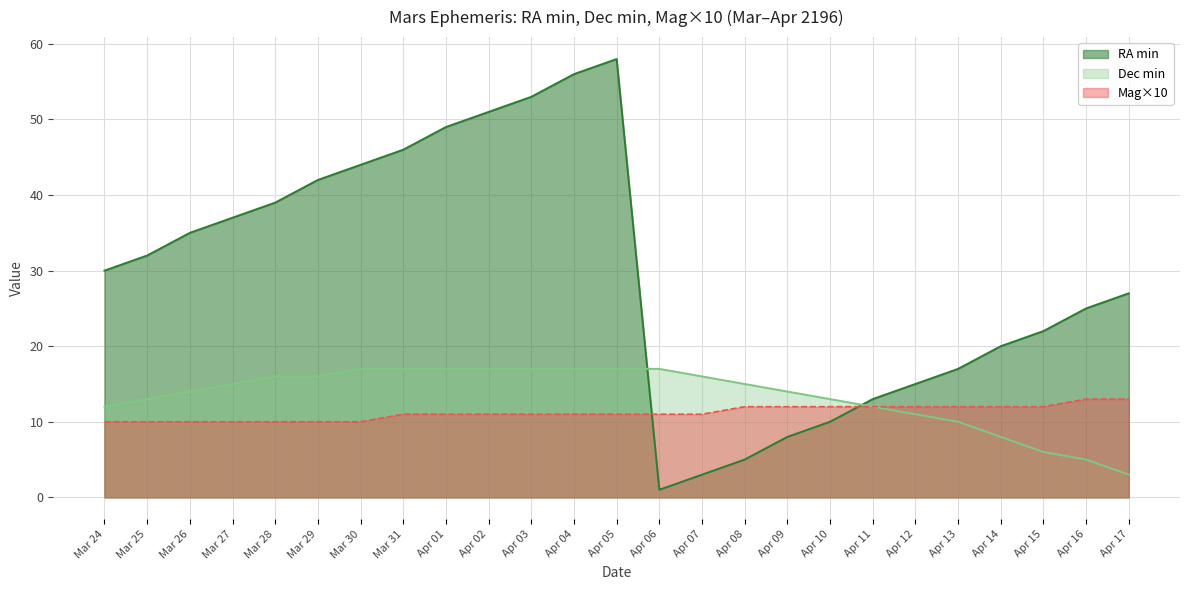

What is the difference between the highest and lowest values at Apr 08?

10